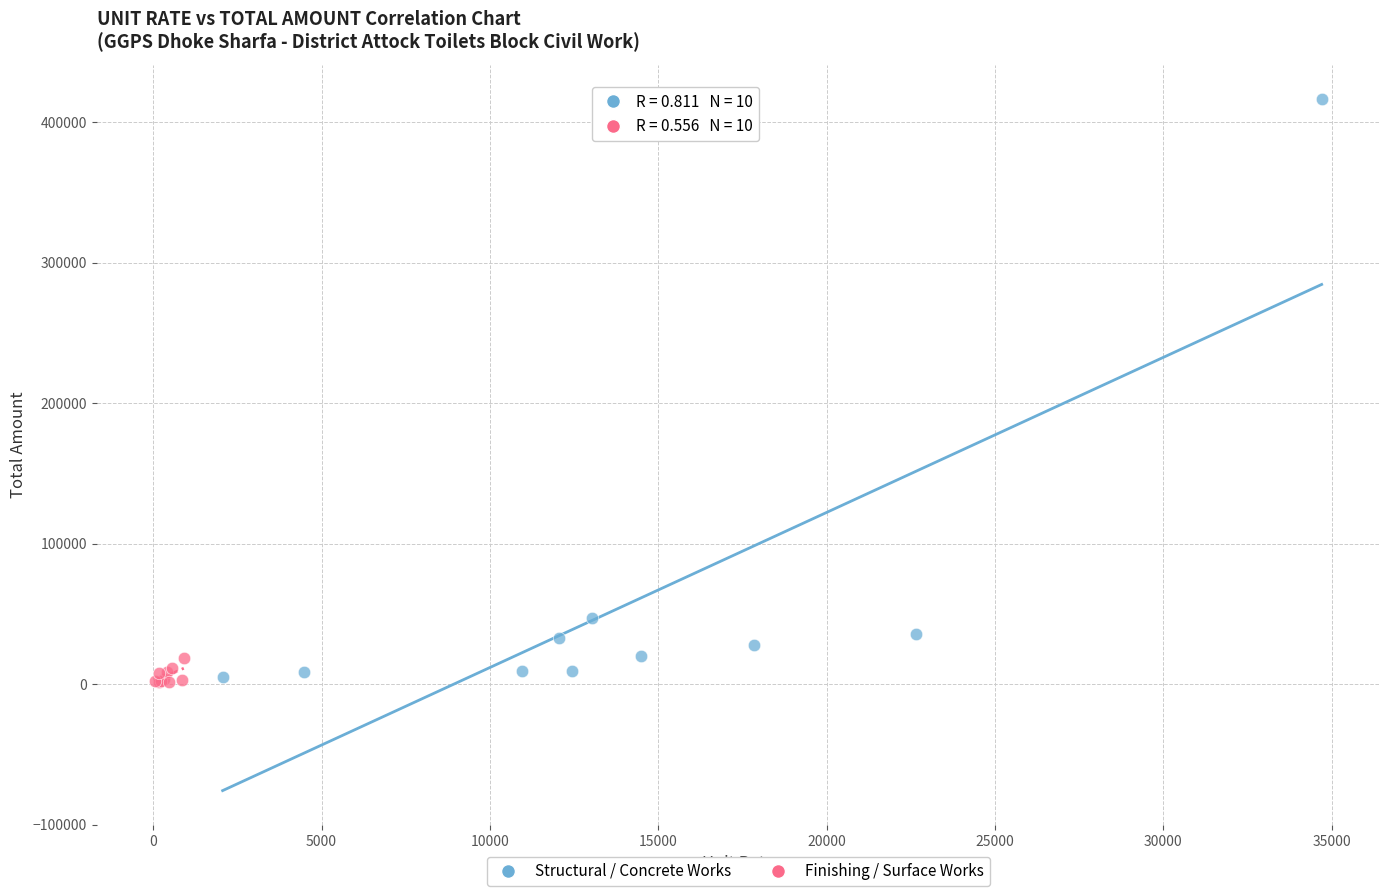

Which series has the largest Y range (max minus min)?

Structural / Concrete Works